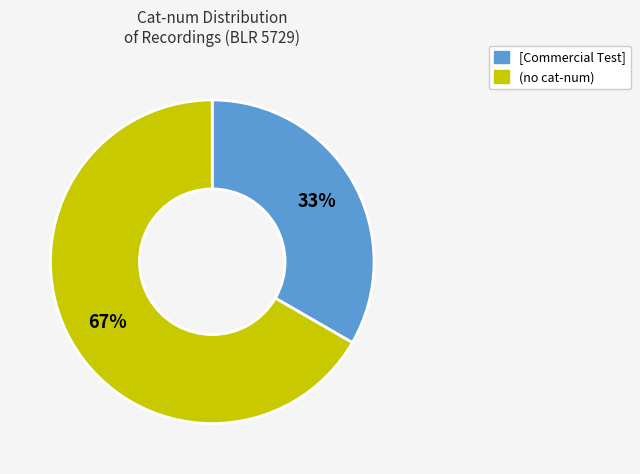

Is there any slice that represents more than half of the pie?

Yes